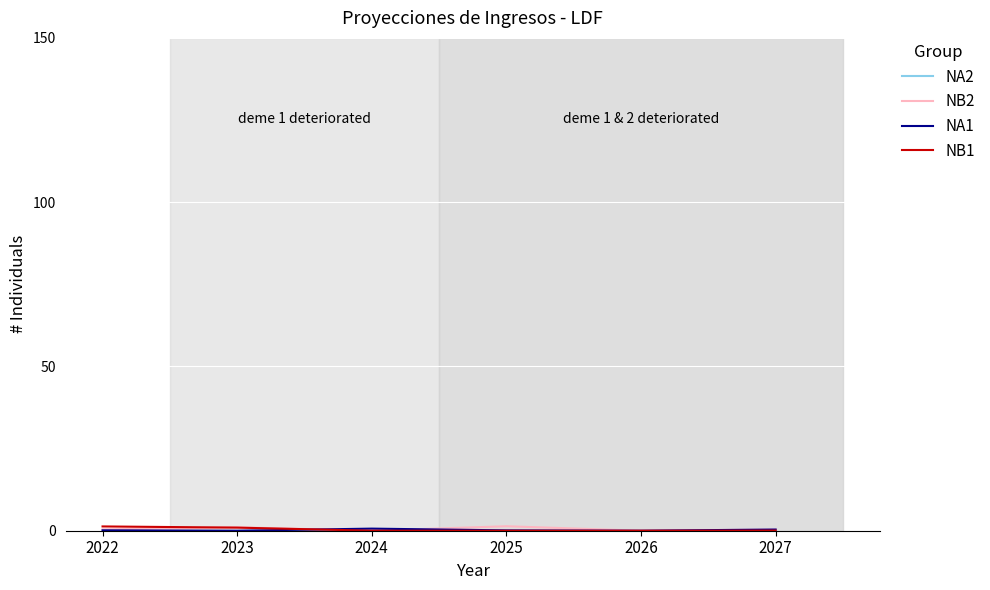

How many series are shown in this chart?

4